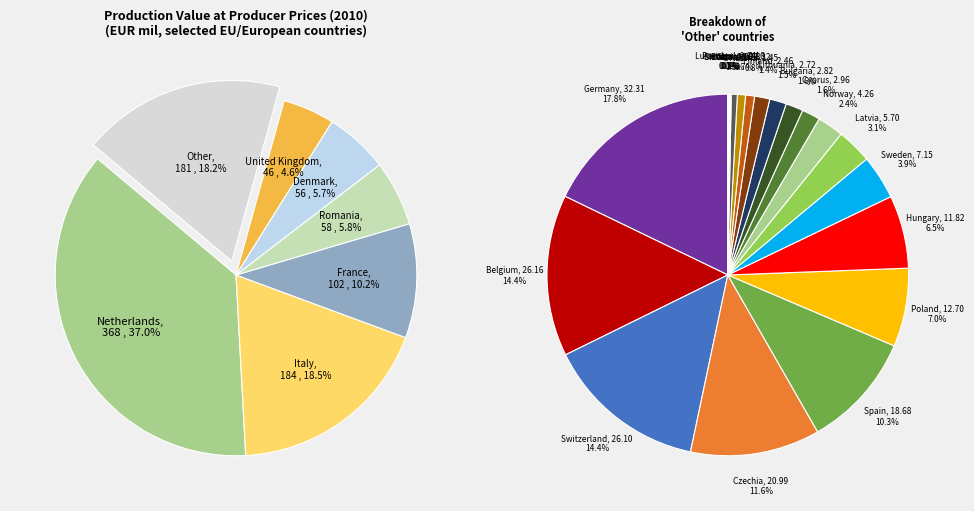

The Denmark slice represents 17% of the pie. True or false?

False